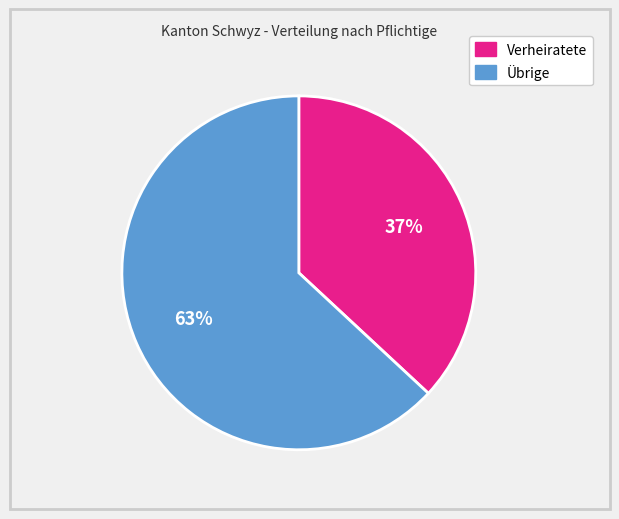

Does any single category account for the majority?

Yes